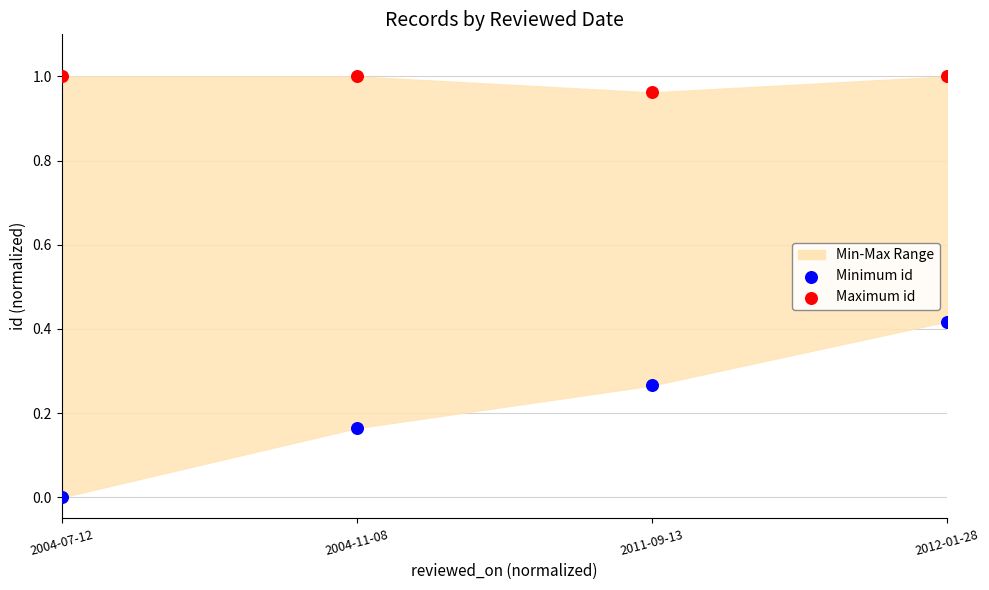

Across all data points, what is the average Y value?

0.6